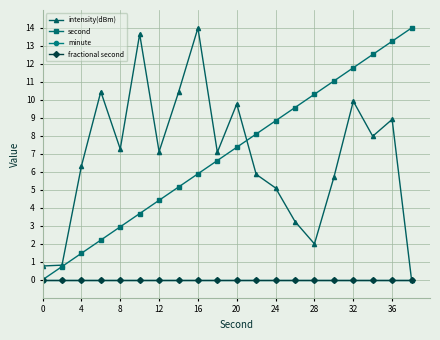

Does the chart have visible grid lines?

Yes